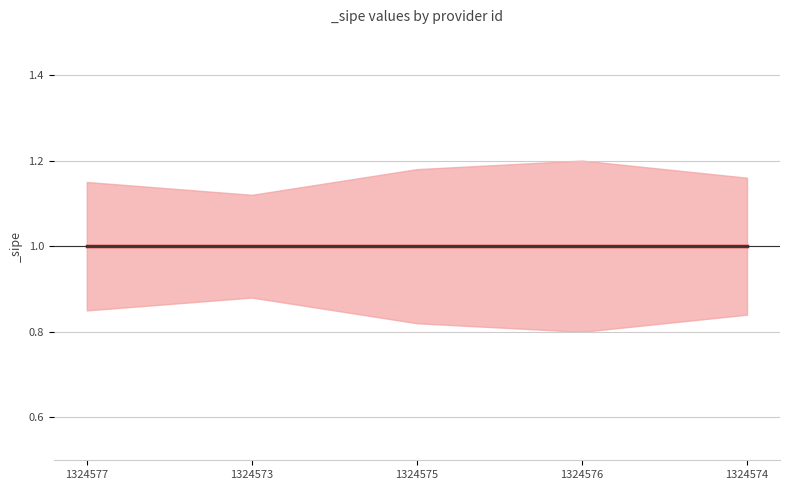

True or false: _sipe and _sipe_upper cross at least once.

False